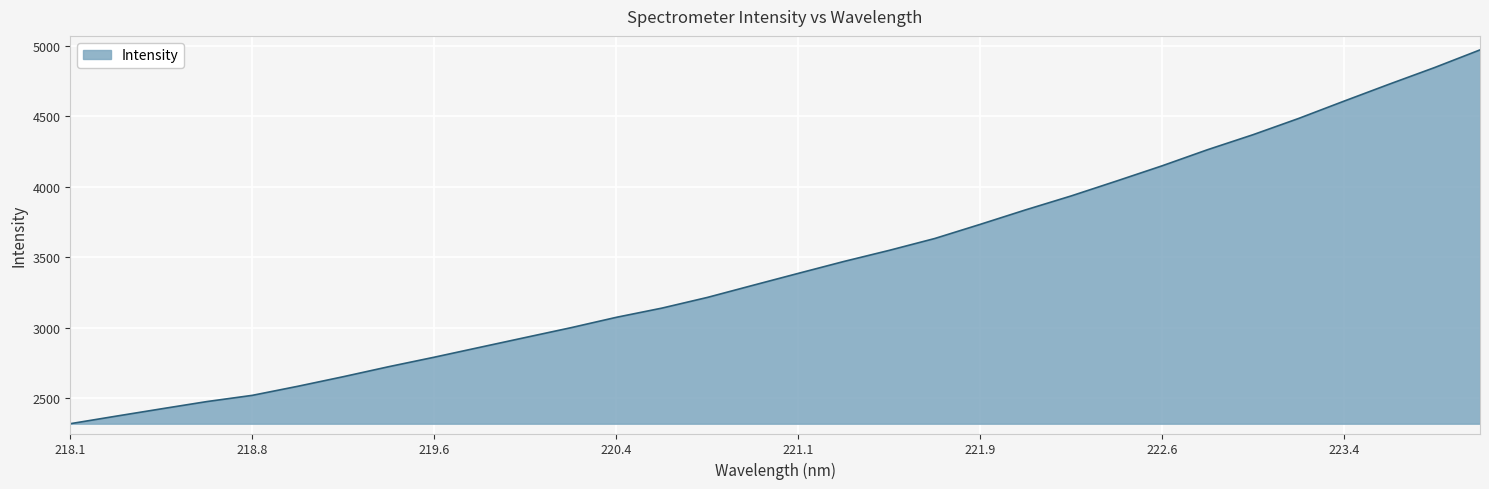

How many lines are shown in the chart?

1